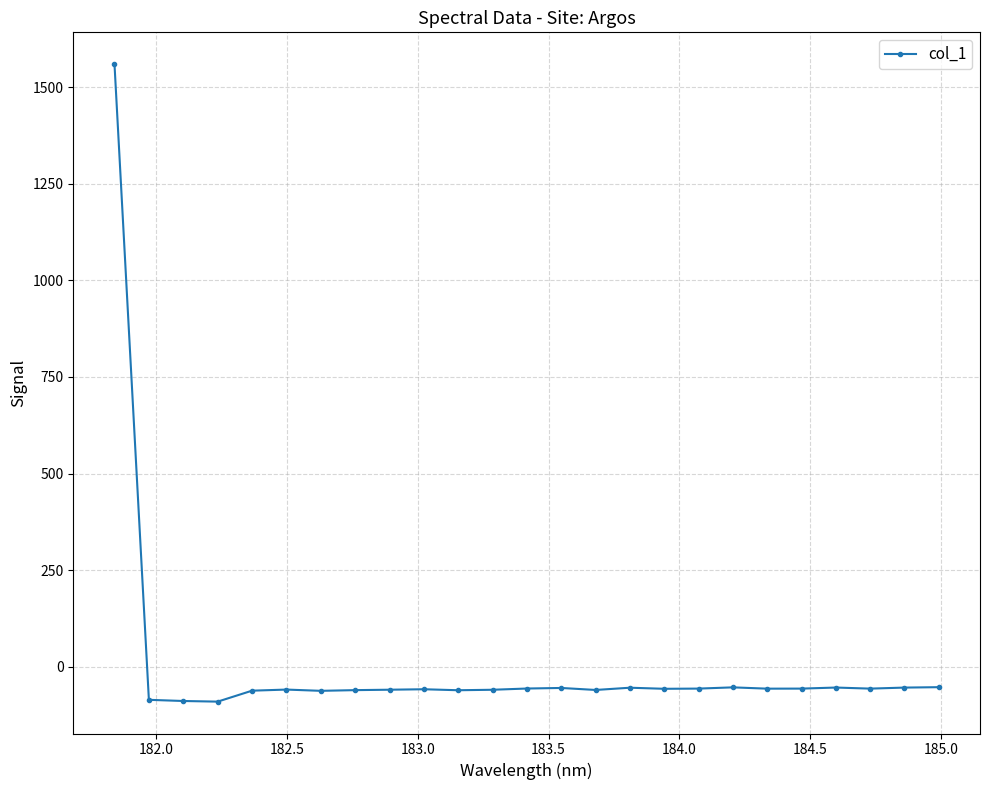

What is the greatest value displayed?

1559.6